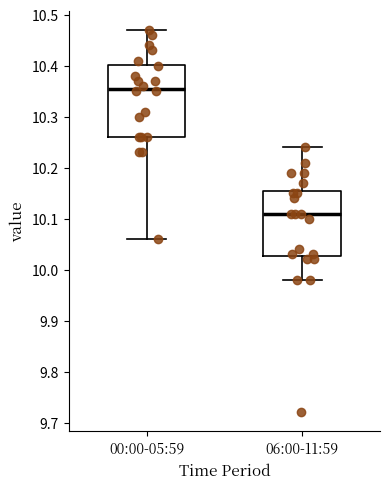

Which box's median line is the highest?

00:00-05:59